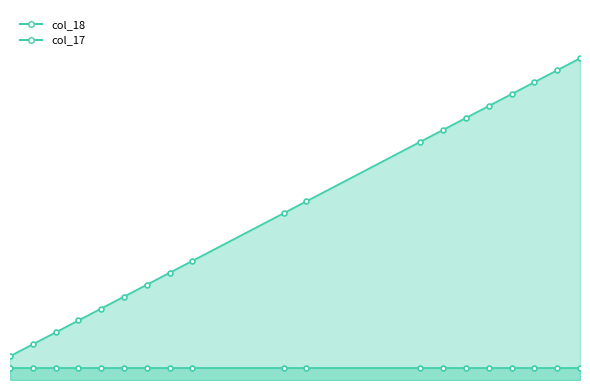

List the labels in order of value, largest first.

27, 26, 25, 24, 23, 22, 21, 20, 15, 14, 10, 9, 8, 7, 6, 5, 4, 3, 2